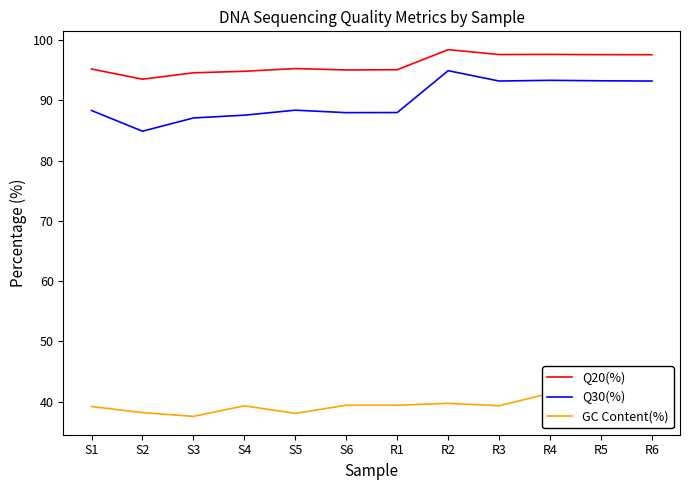

The value of GC Content(%) at S5 is 15.6. True or false?

False